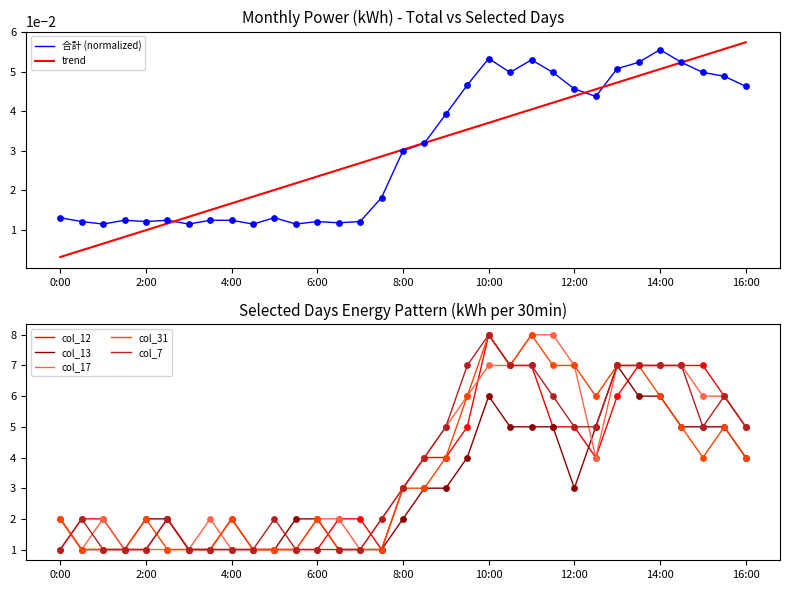

At how many categories does at least one series exceed 3?

16